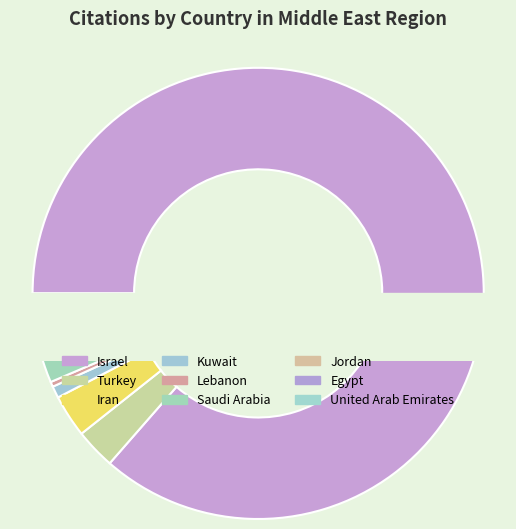

What is the change in value from Turkey to Kuwait?

-51